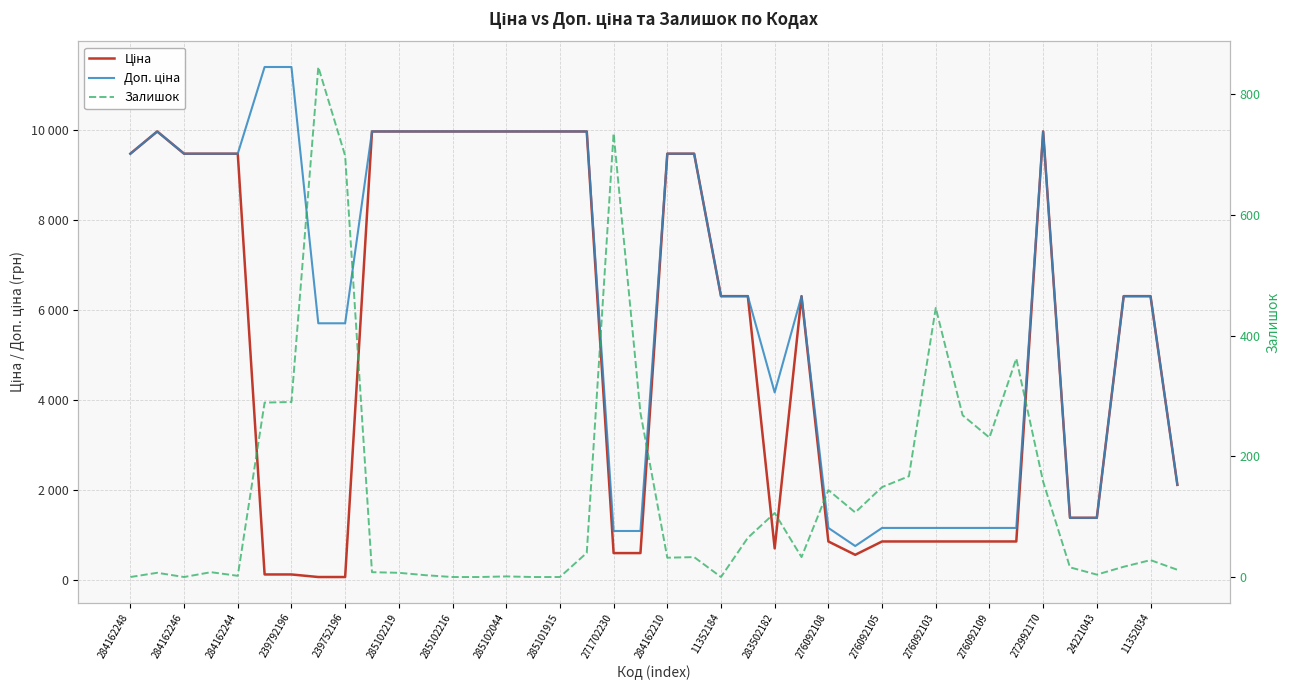

The value of Ціна at 276092108 is 848.4. True or false?

True